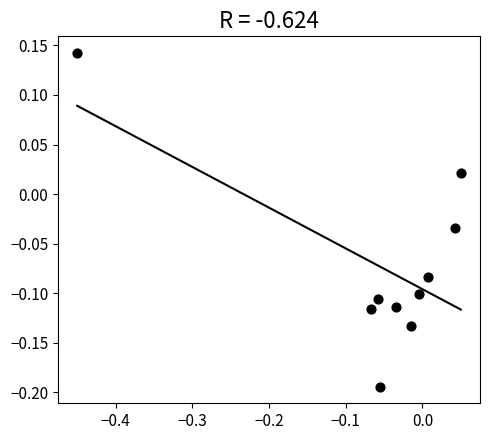

What is the range of X values (max minus min)?

0.5